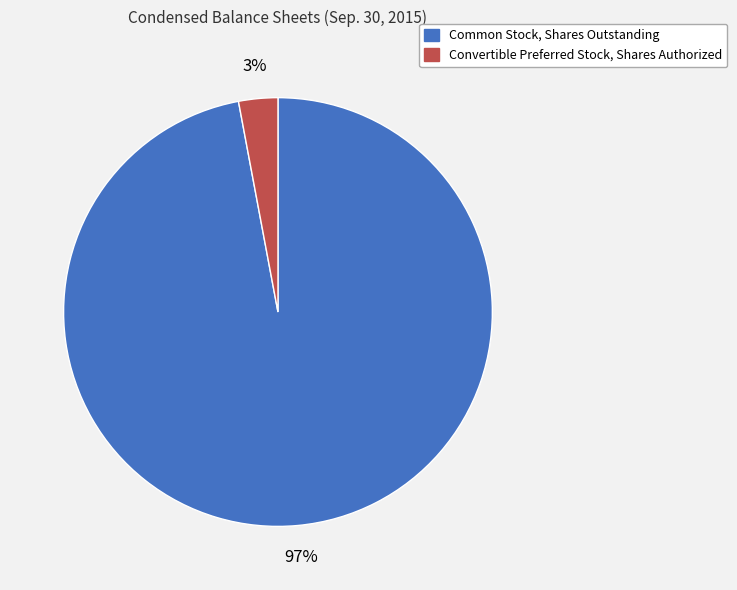

Does Convertible Preferred Stock, Shares Authorized account for over 50% of the chart?

No